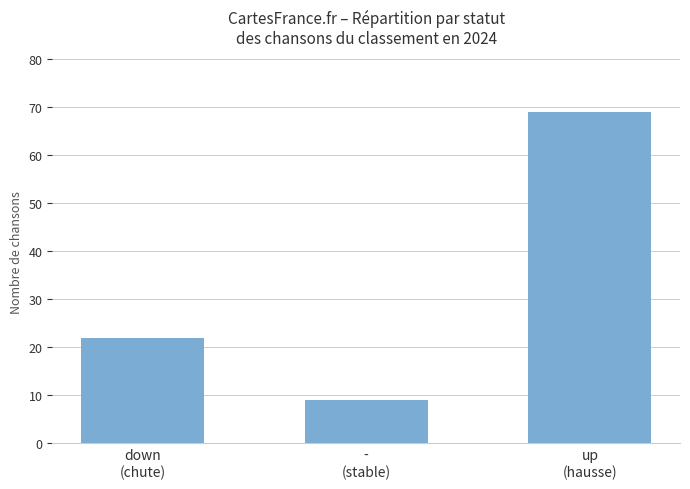

How many values are below 22?

1